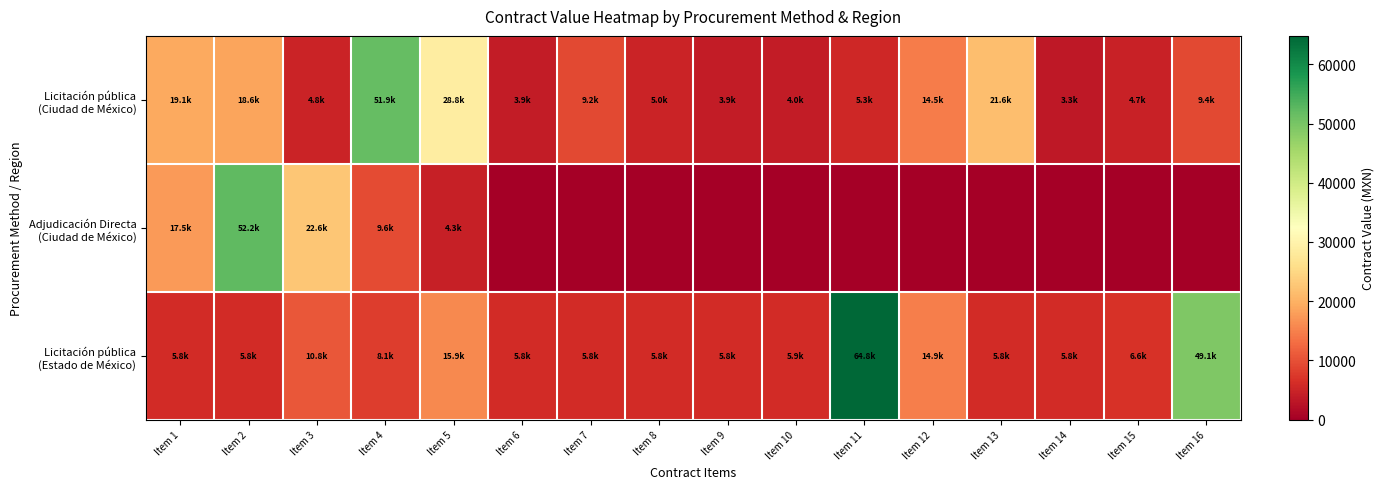

Count the number of categories in the chart.

16